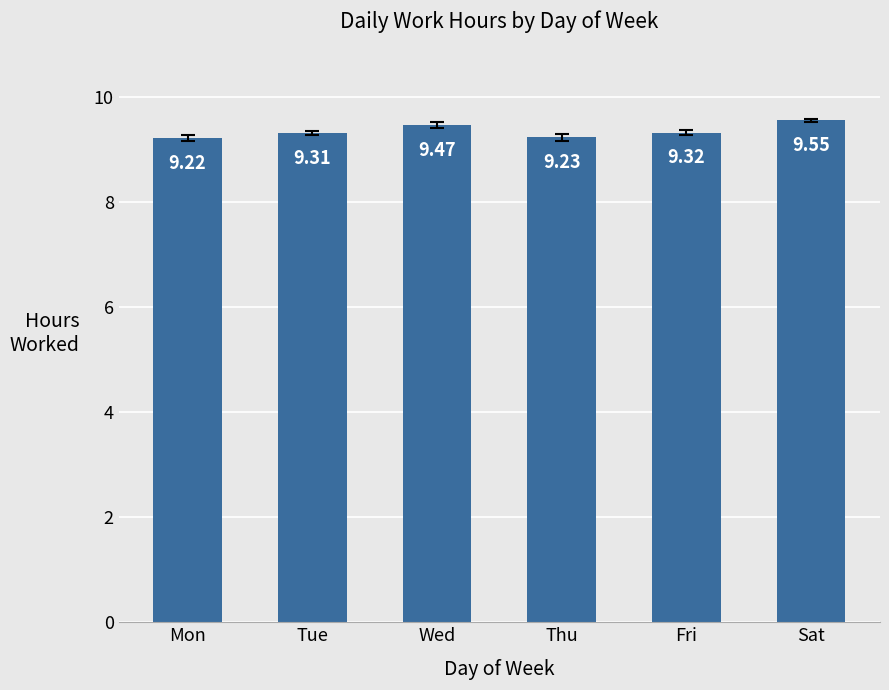

The value at Sat is 9.5. True or false?

True